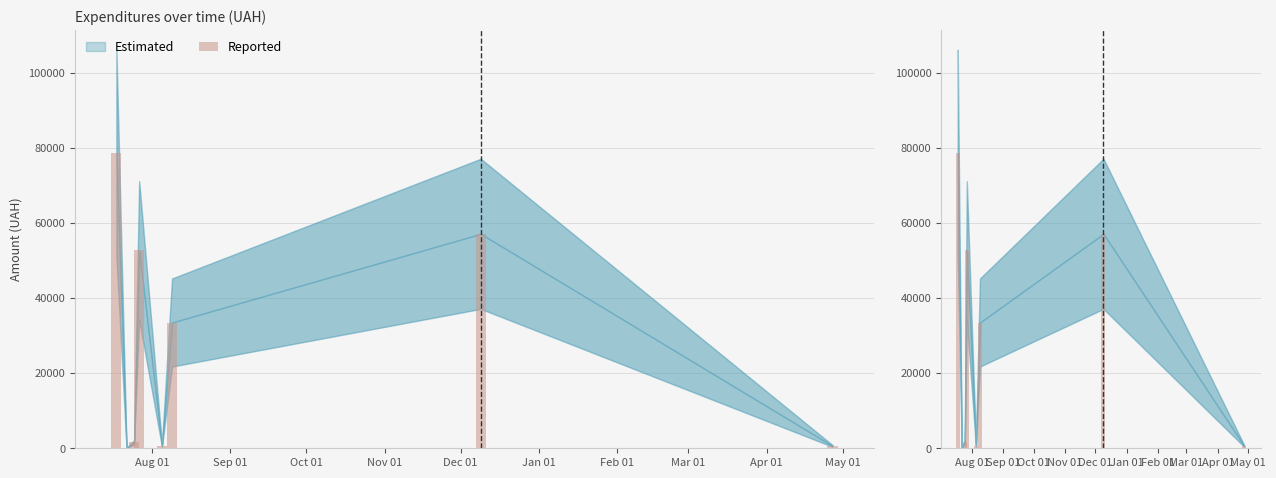

What is the minimum value shown in the chart?

64.8